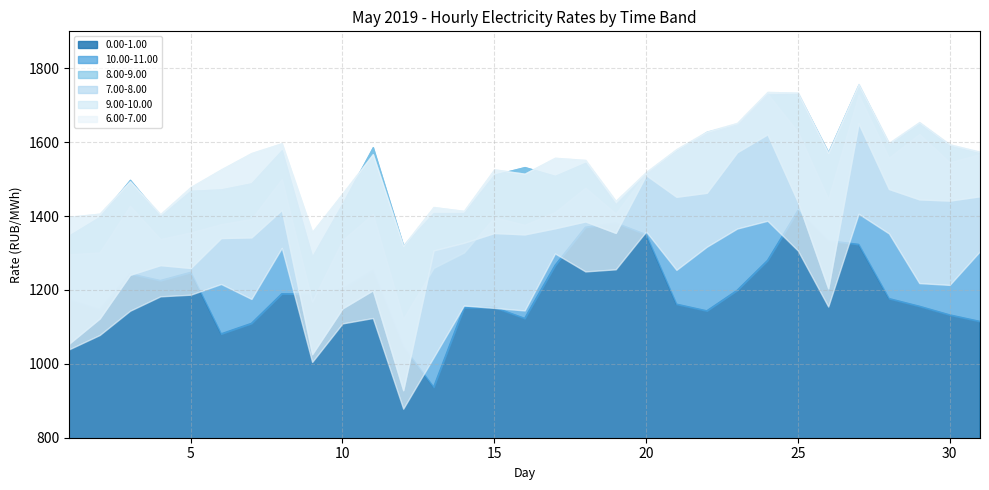

What is the value of the 9.00-10.00 point at the 18th from the left?

1551.7